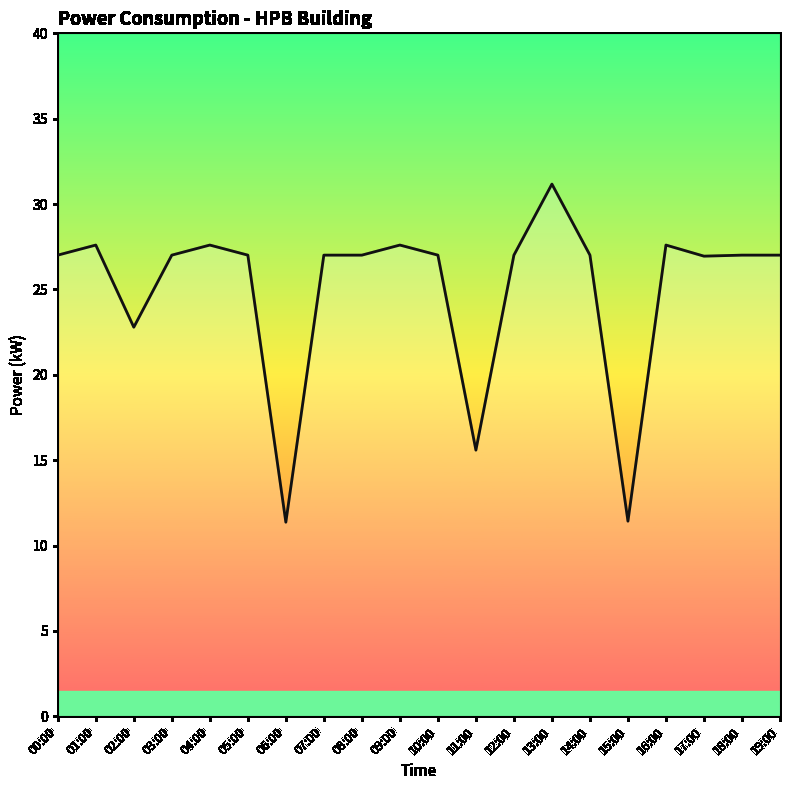

At which label is the value closest to 21?

02:00